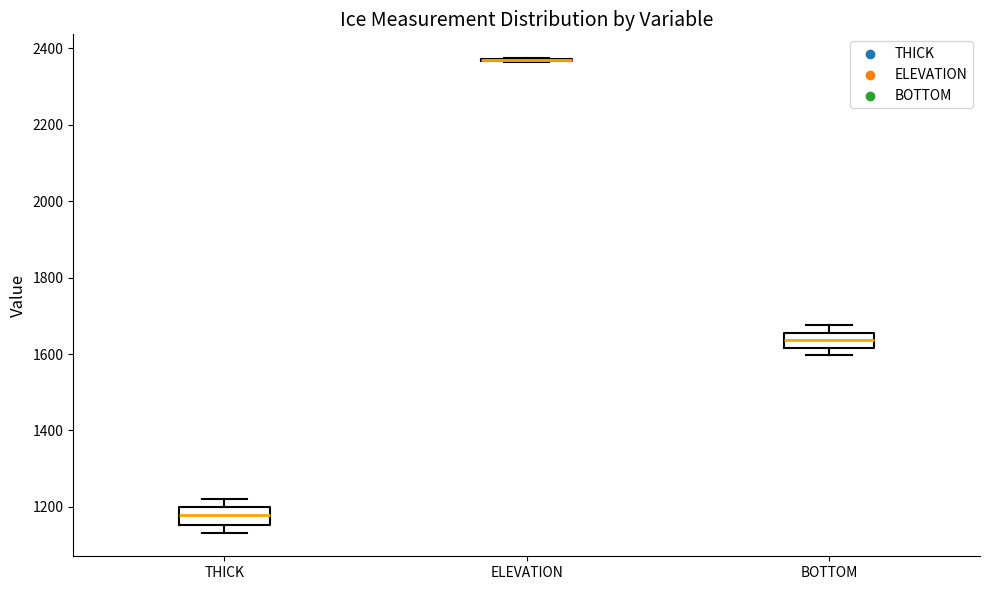

Reading left to right, transcribe this box plot: for each box, give where its median line is, the range the box spans, and where its two whiskers end, as read against the y-axis. The values are not printed on the chart, so give them approximately, as read against the axis.

THICK: median 1180, box 1160 to 1200, whiskers 1140 to 1220
ELEVATION: box collapsed to a line at 2360, whiskers 2360 to 2380
BOTTOM: median 1640, box 1620 to 1660, whiskers 1600 to 1680